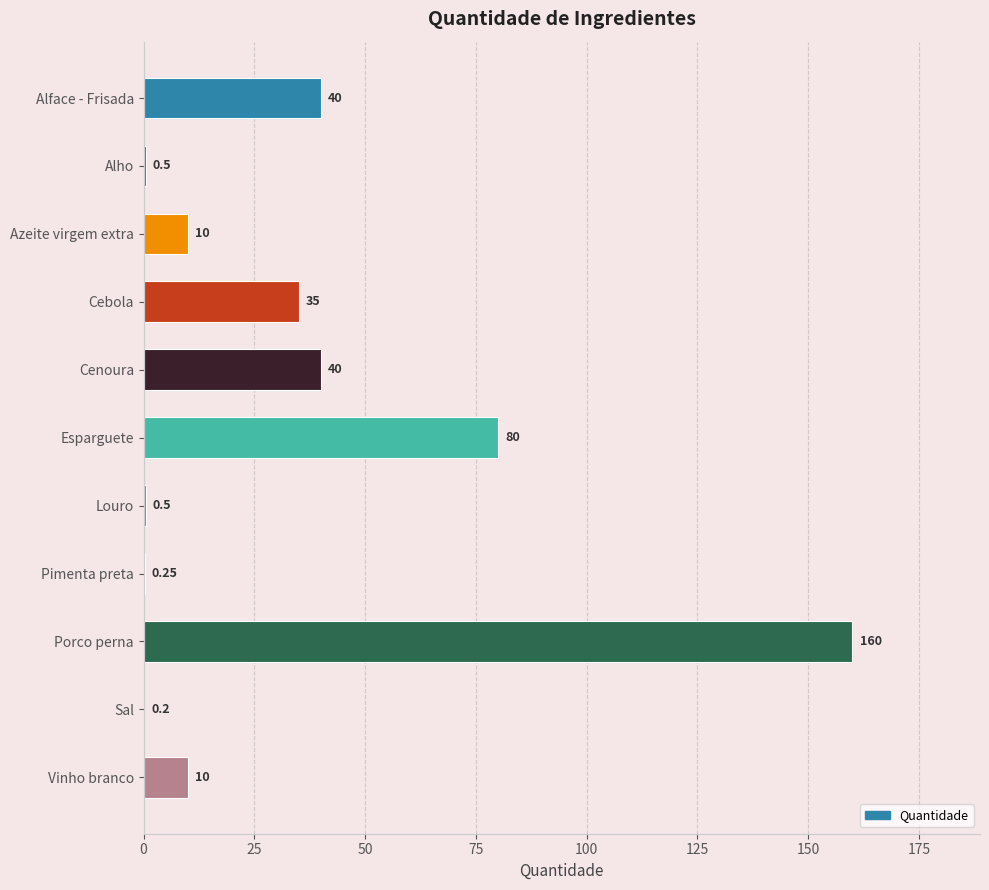

At which category does the chart reach its peak across all series?

Porco perna